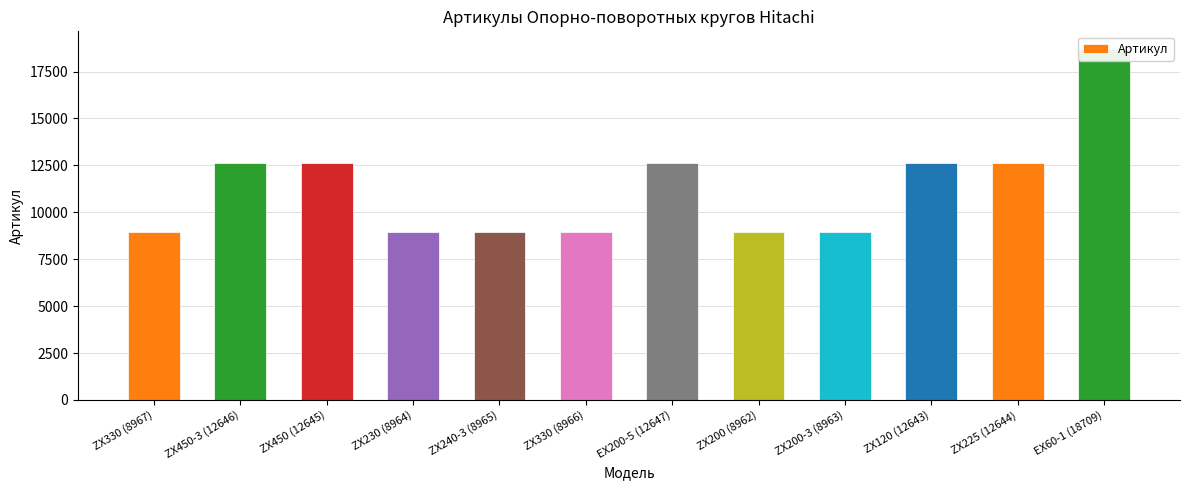

The value at ZX225 (12644) is 4006. True or false?

False